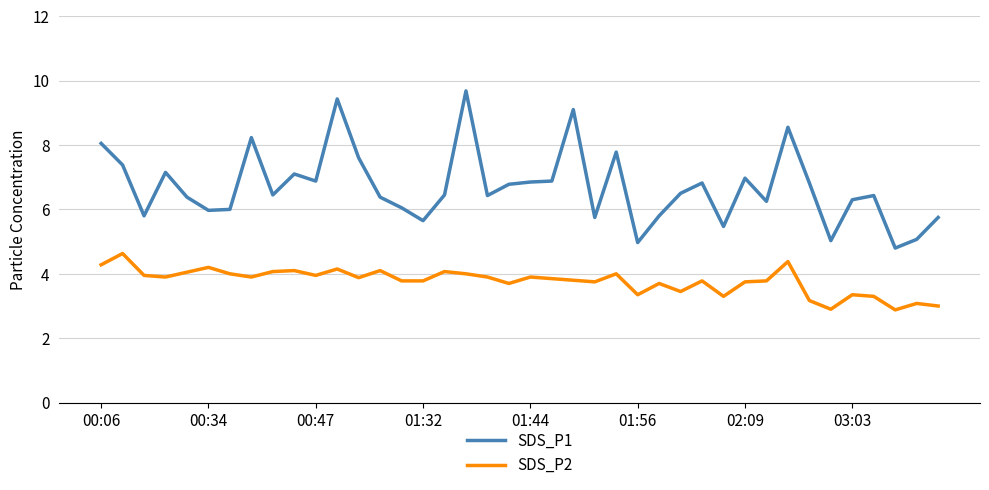

Which series has the widest spread of values?

SDS_P1